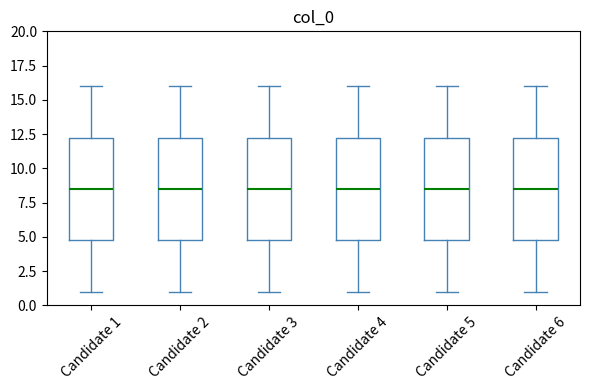

Reading left to right, read every box against the y-axis: the position of its median line, the range the box covers, and the ends of its whiskers. The values are not printed on the chart, so give them approximately, as read against the axis.

Candidate 1: median 8.5, box 5.0 to 12.5, whiskers 1.0 to 16.0
Candidate 2: median 8.5, box 5.0 to 12.5, whiskers 1.0 to 16.0
Candidate 3: median 8.5, box 5.0 to 12.5, whiskers 1.0 to 16.0
Candidate 4: median 8.5, box 5.0 to 12.5, whiskers 1.0 to 16.0
Candidate 5: median 8.5, box 5.0 to 12.5, whiskers 1.0 to 16.0
Candidate 6: median 8.5, box 5.0 to 12.5, whiskers 1.0 to 16.0